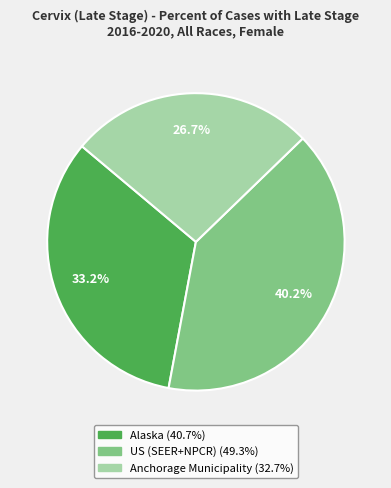

What is the largest slice in the pie chart?

US (SEER+NPCR)